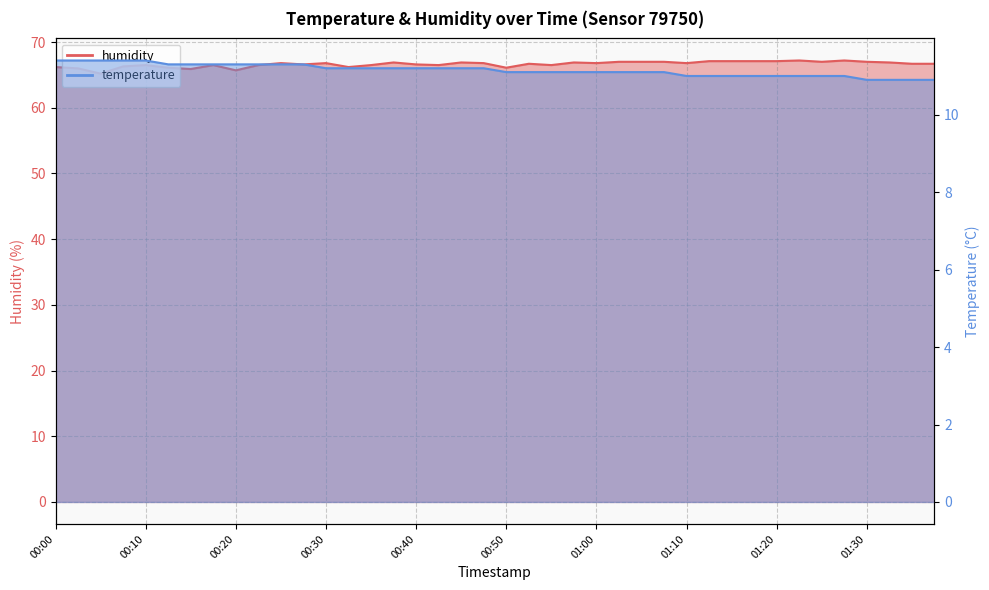

What is the average value of the temperature series?

11.2